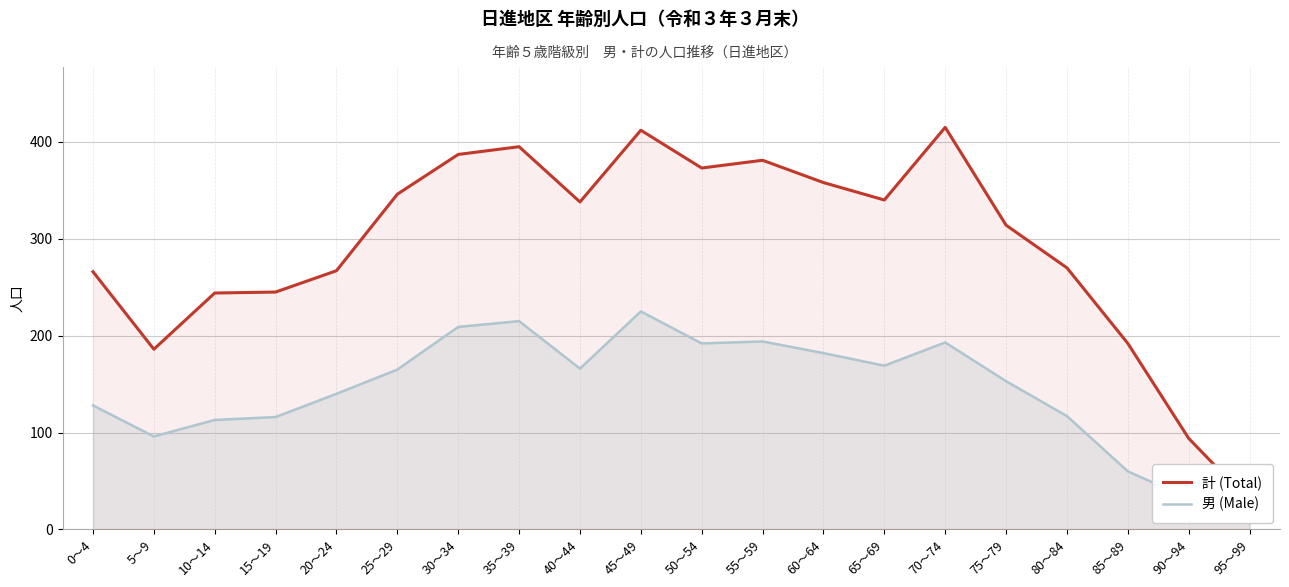

What is the label of the 11th point from the right?

45～49